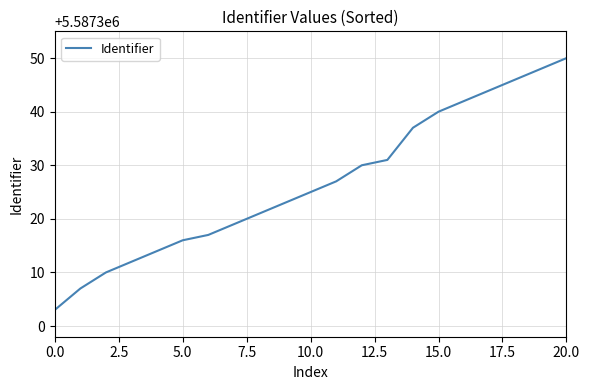

How many lines are shown in the chart?

1